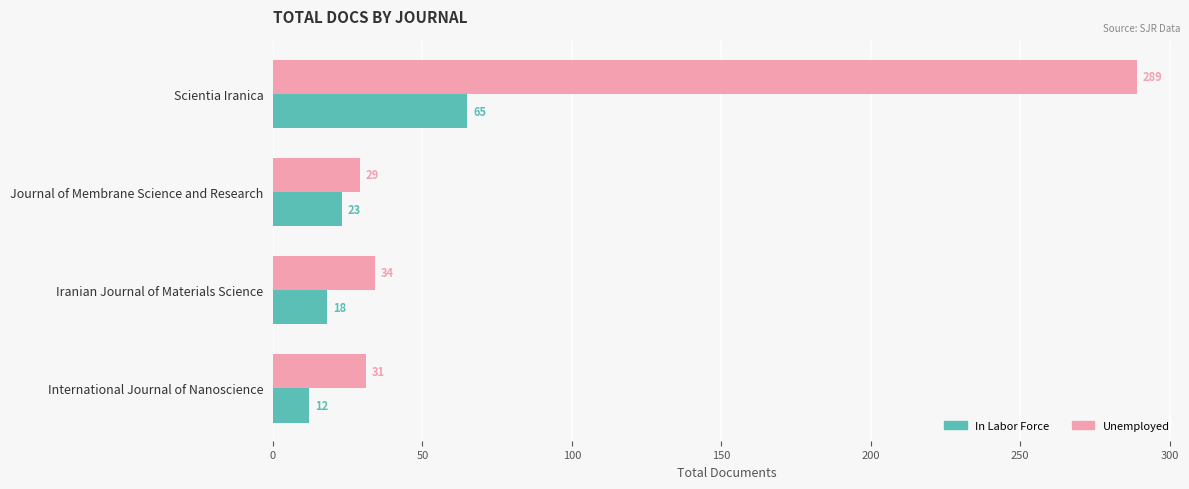

What is the maximum value for Unemployed?

289